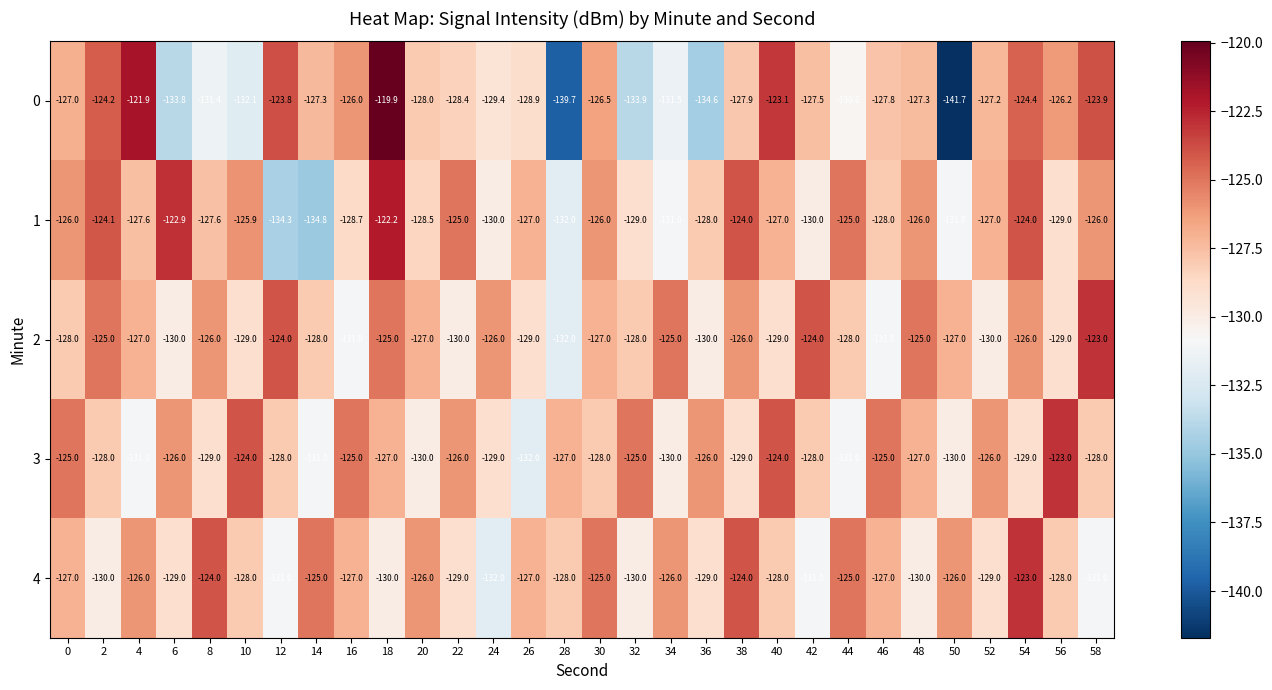

Which series has the largest range (max minus min)?

0